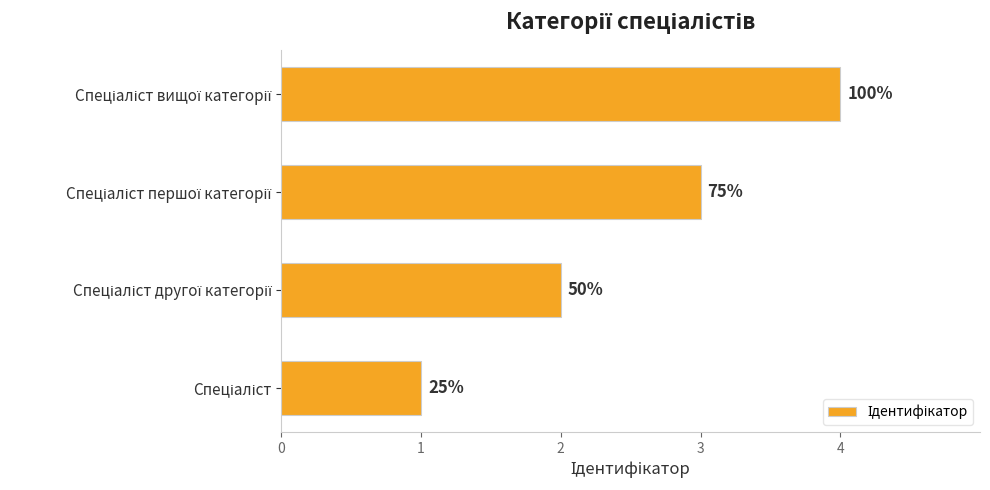

How many bars are there in total?

4